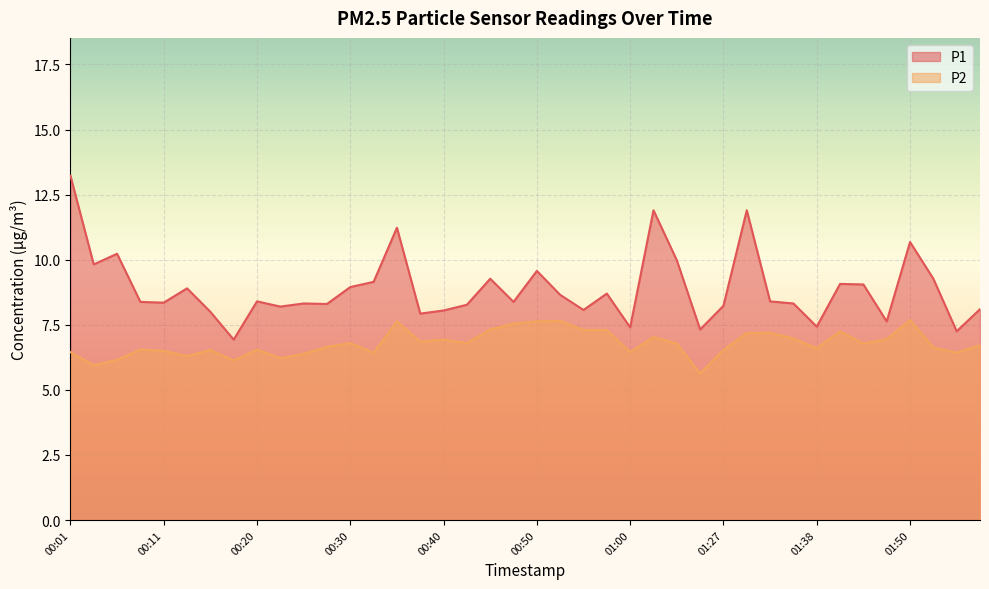

True or false: P1 and P2 cross at least once.

False